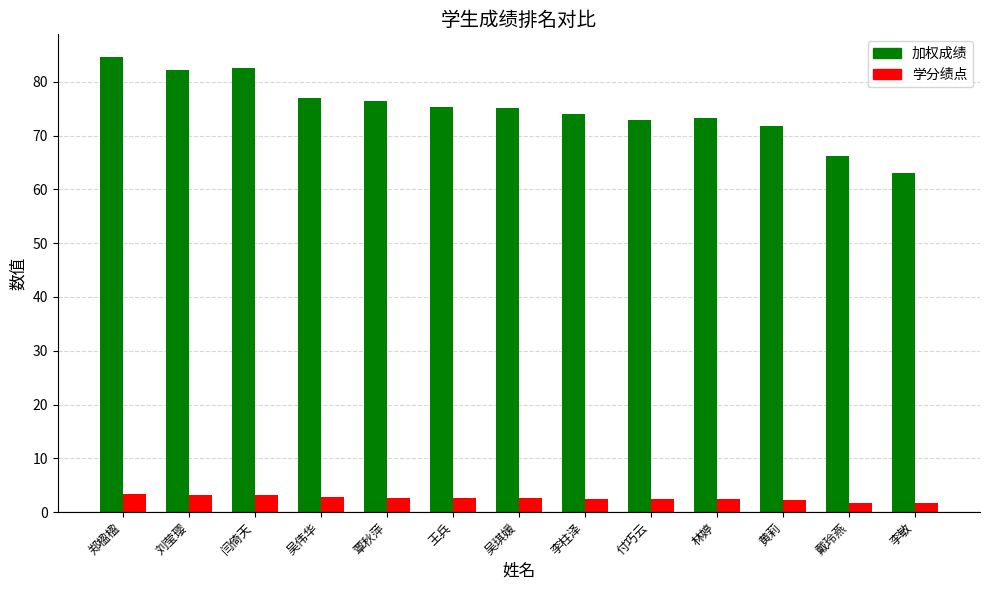

What is the spread (max minus min) of values at 刘莹璎?

79.0